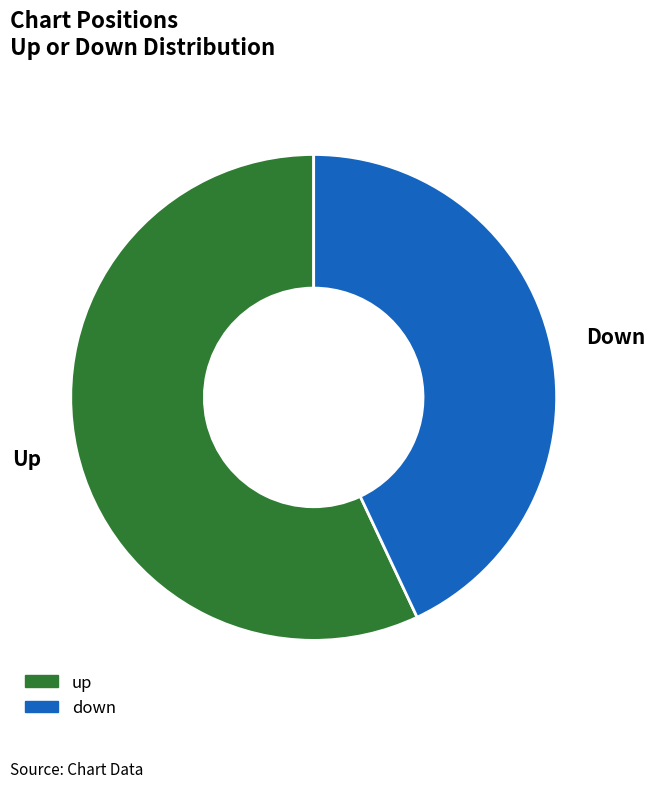

Which slice is the largest?

Up